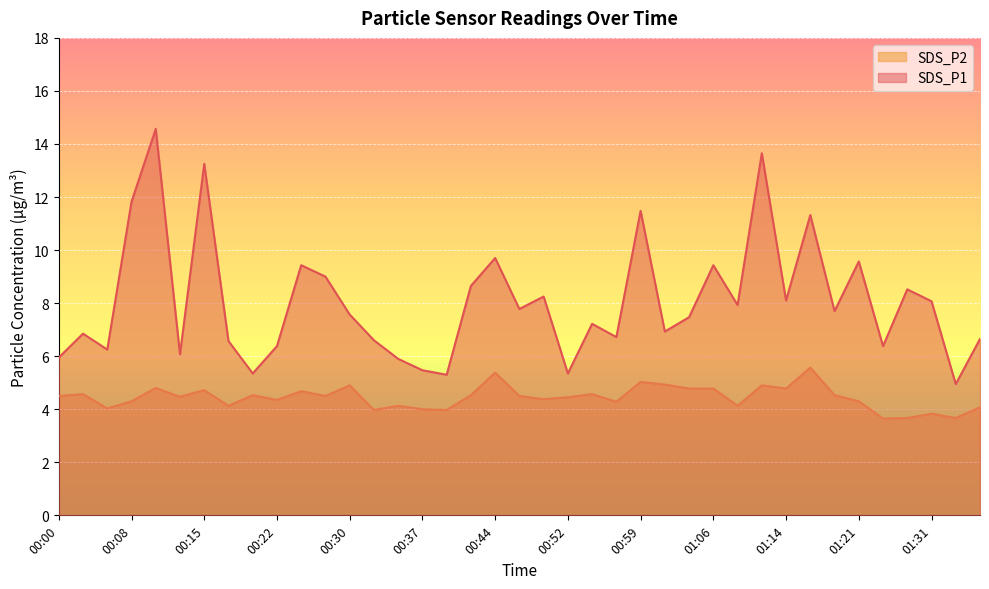

True or false: SDS_P2 has a value of 2.6 at 00:27.

False